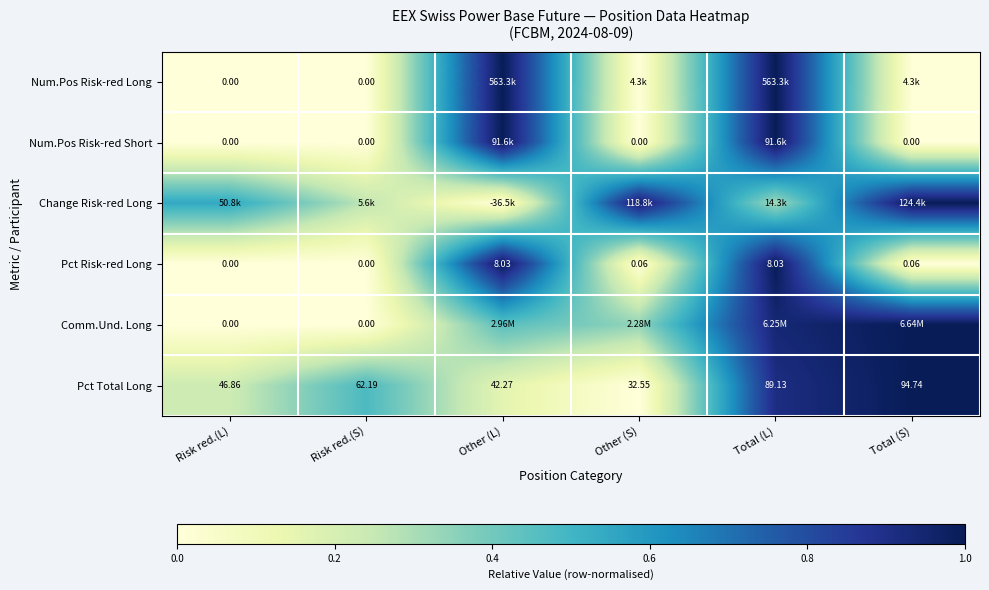

Which category has the lowest value in the Pct Total Long series?

Other (S)